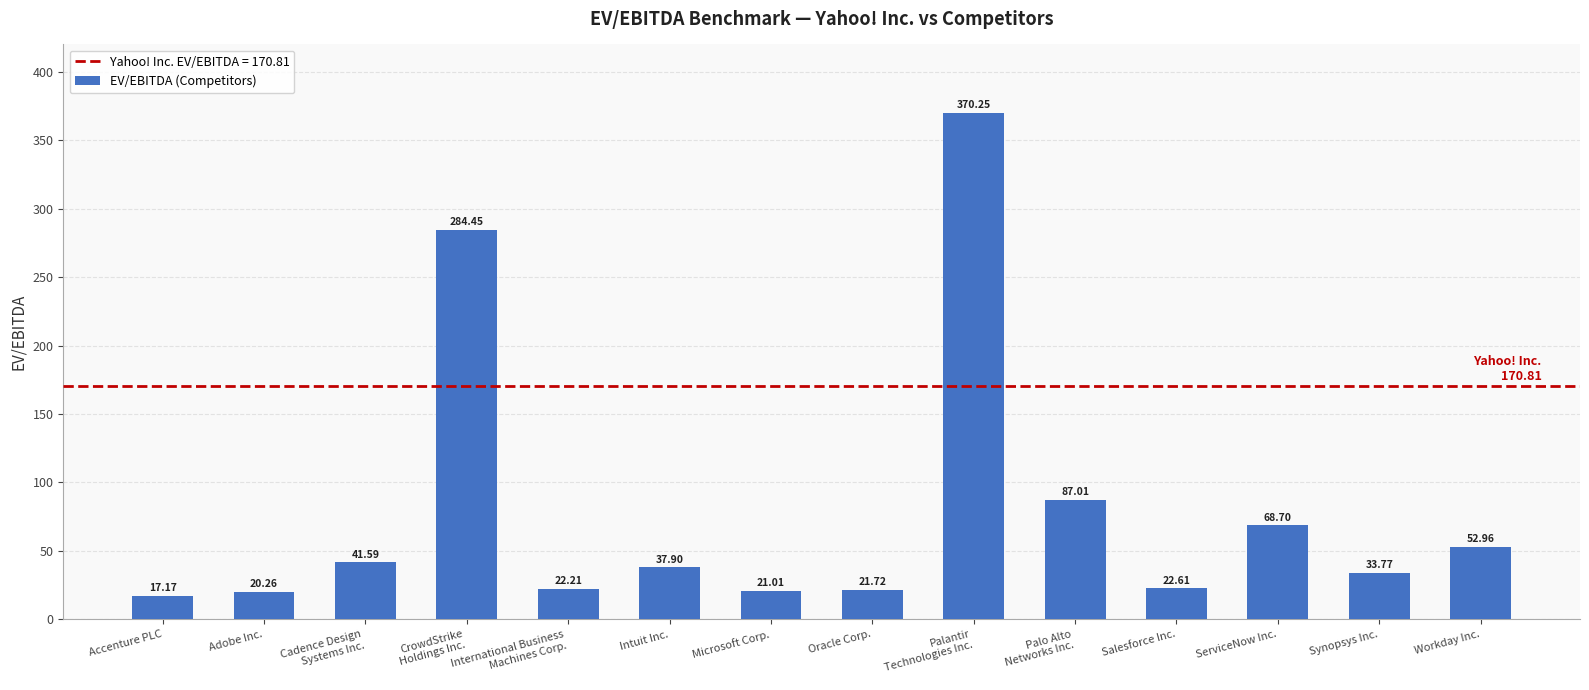

Rank the categories by value from lowest to highest.

Accenture PLC, Adobe Inc., Microsoft Corp., Oracle Corp., International Business
Machines Corp., Salesforce Inc., Synopsys Inc., Intuit Inc., Cadence Design
Systems Inc., Workday Inc., ServiceNow Inc., Palo Alto
Networks Inc., CrowdStrike
Holdings Inc., Palantir
Technologies Inc.